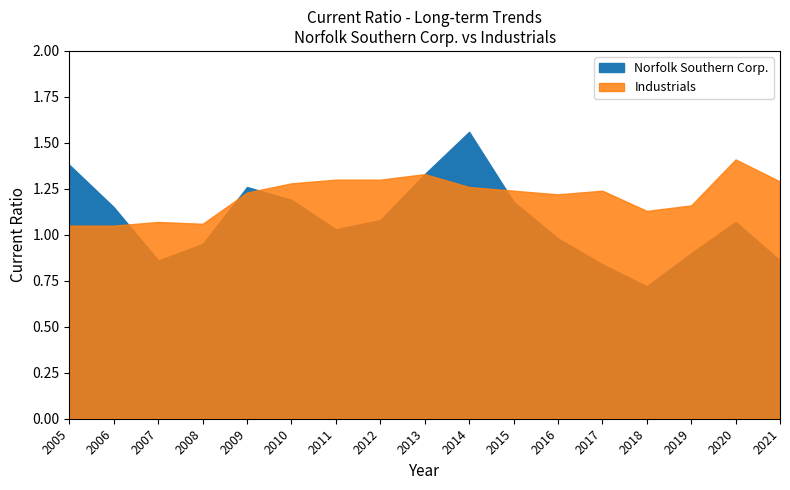

The Industrials series shows 1.3 at 2010. True or false?

True